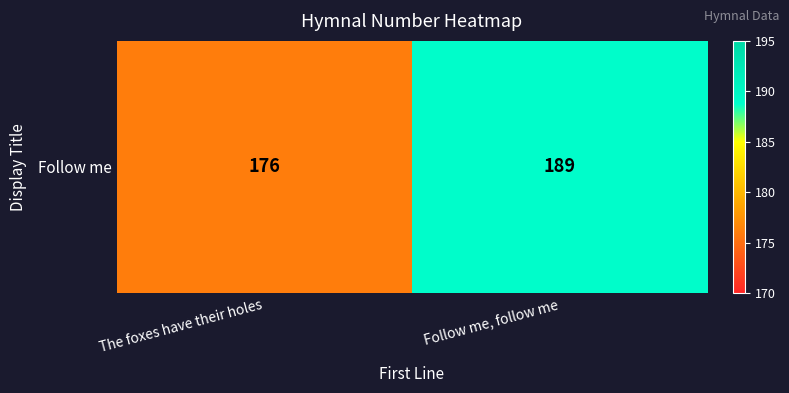

What is the ratio of the value at The foxes have their holes to the value at Follow me, follow me?

0.9